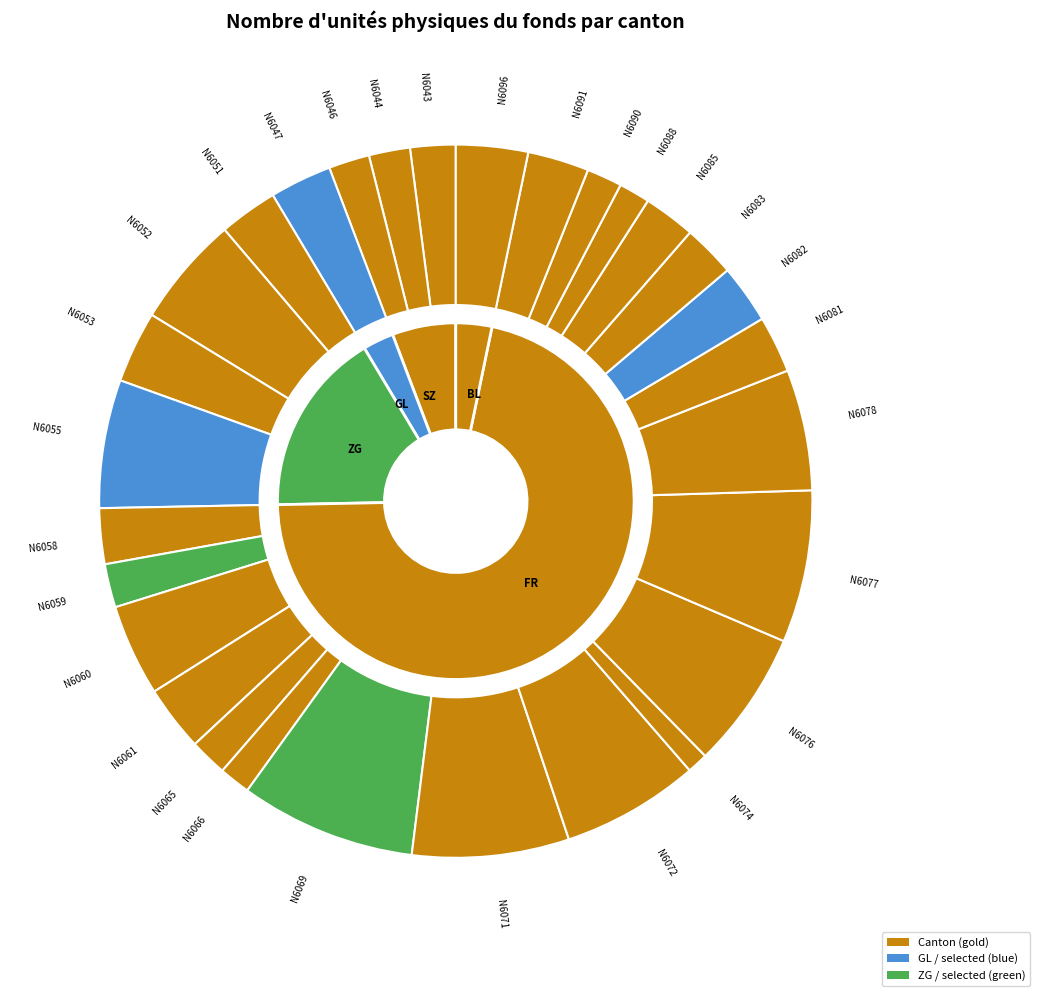

What is the change in value from ZG to FR?

+9291